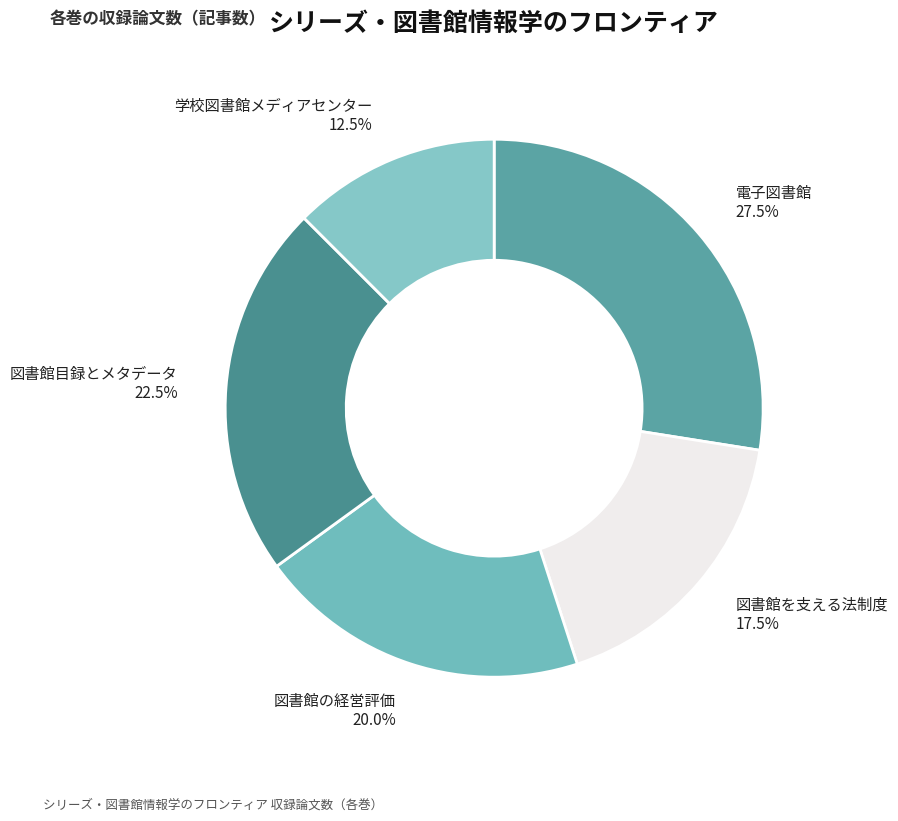

Combined, what portion of the pie is 図書館の経営評価 and 学校図書館メディアセンター?

32.5%